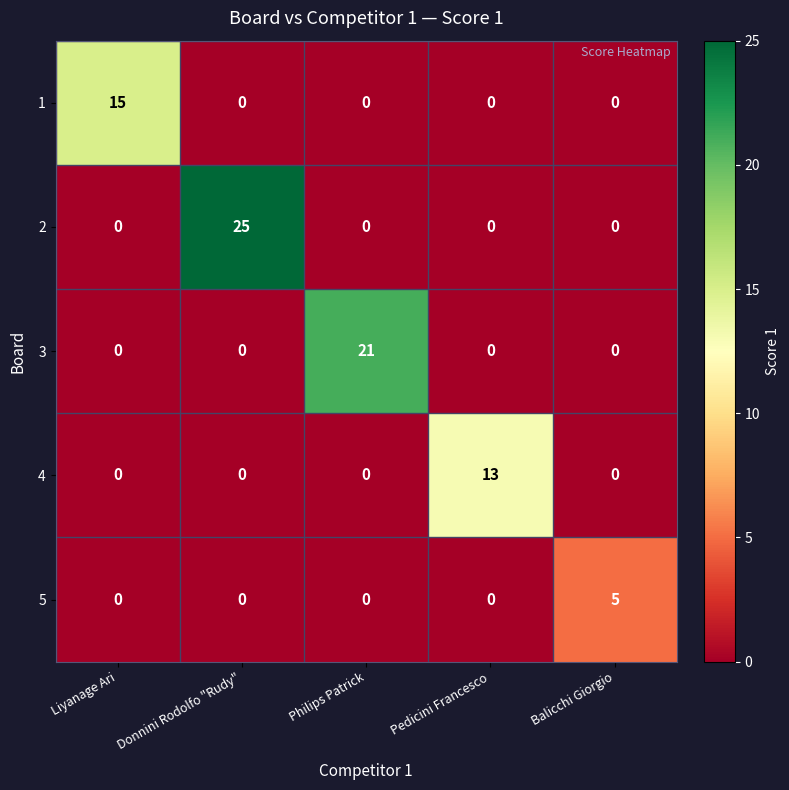

What is the total value across all series at Balicchi Giorgio?

5